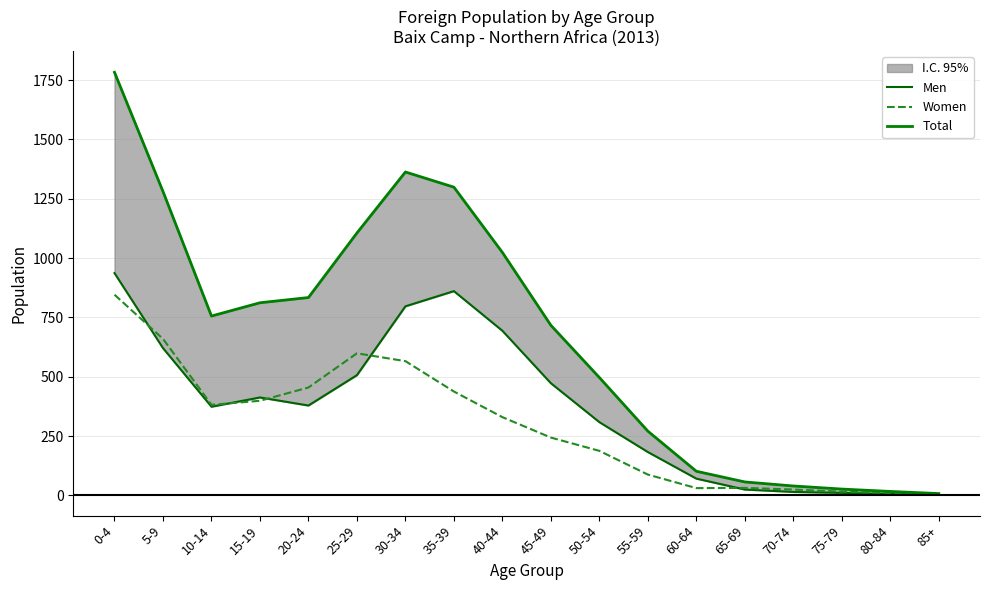

What is the spread (max minus min) of values at 15-19?

413